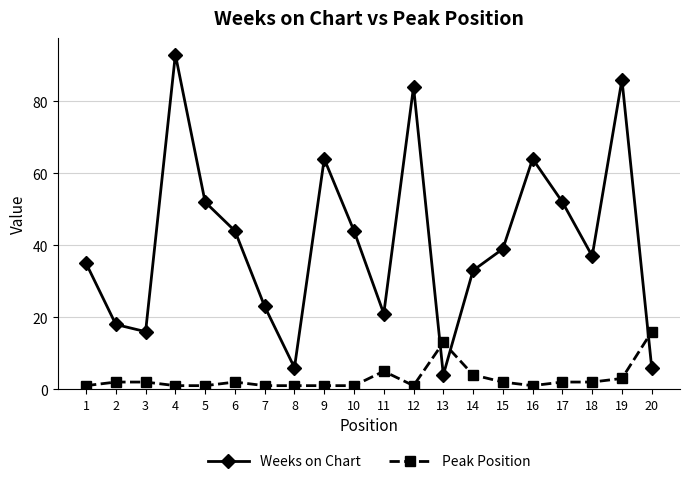

What is the sum of the Weeks on Chart values at 9 and 6?

108